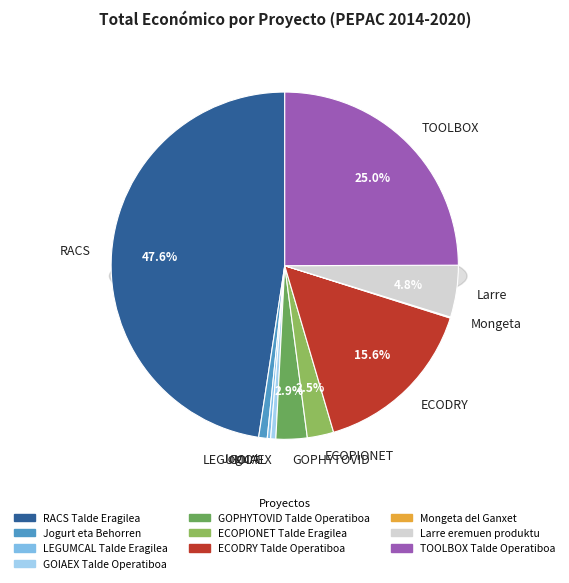

What is the smallest slice in the pie chart?

Mongeta del Ganxet